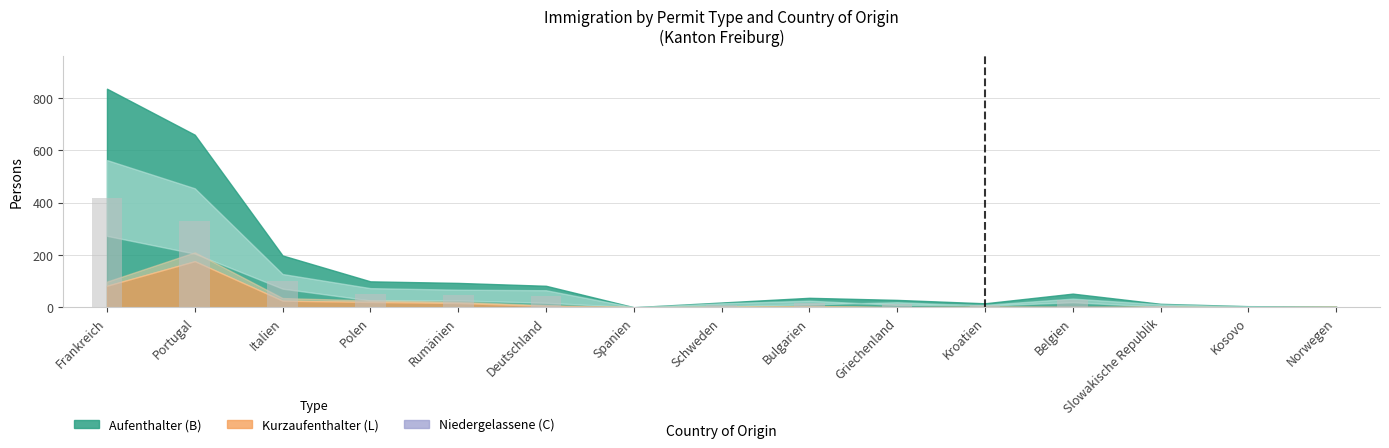

The value at Belgien is 26.0. True or false?

True